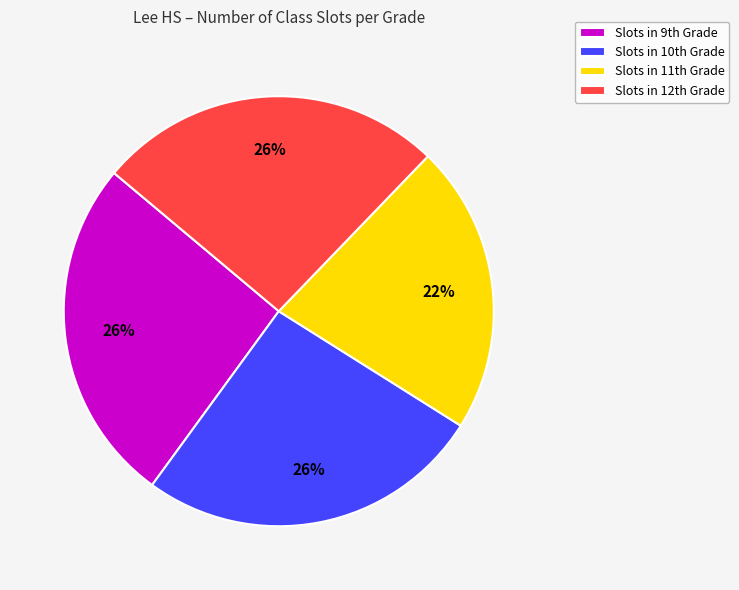

How many slices are in this pie chart?

4